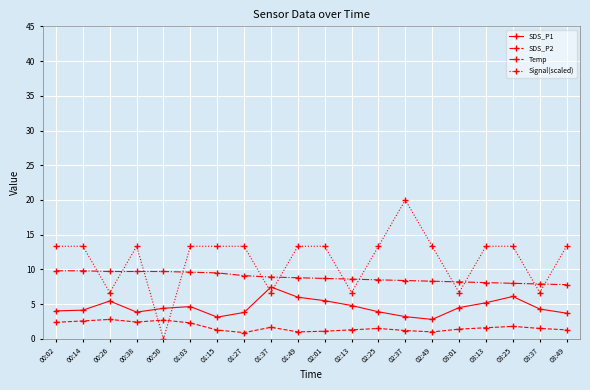

The value of SDS_P2 at 02:37 is 1.2. True or false?

True